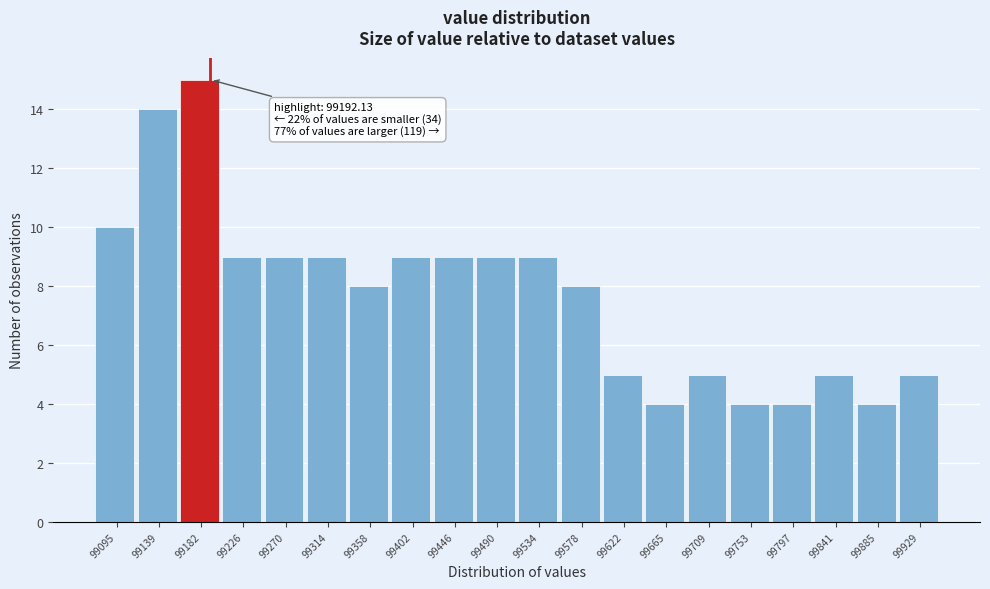

Which range on the x-axis has the tallest bar?

99160 to 99205